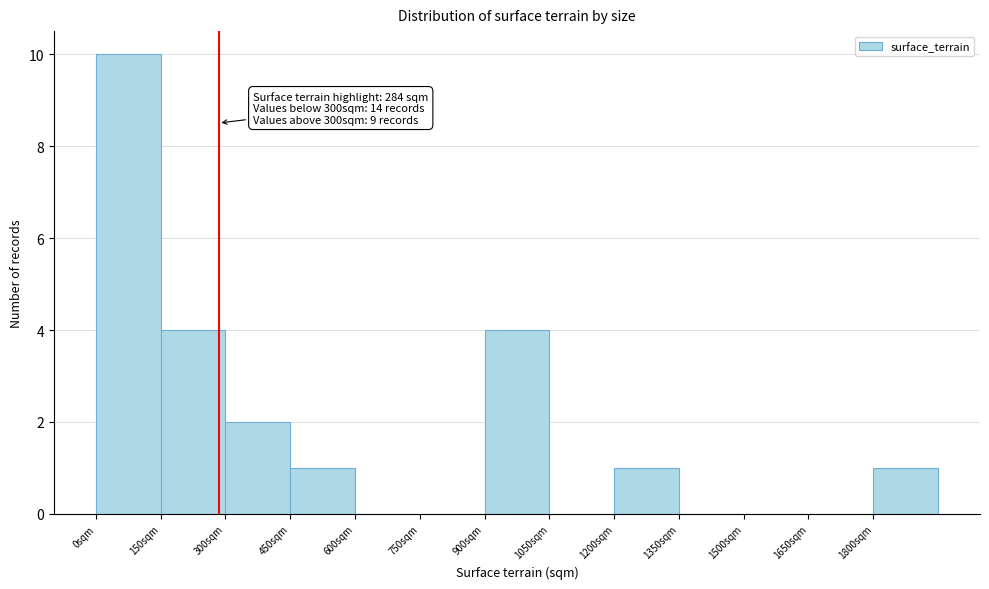

Over which range of the x-axis is the bar tallest?

0 to 150